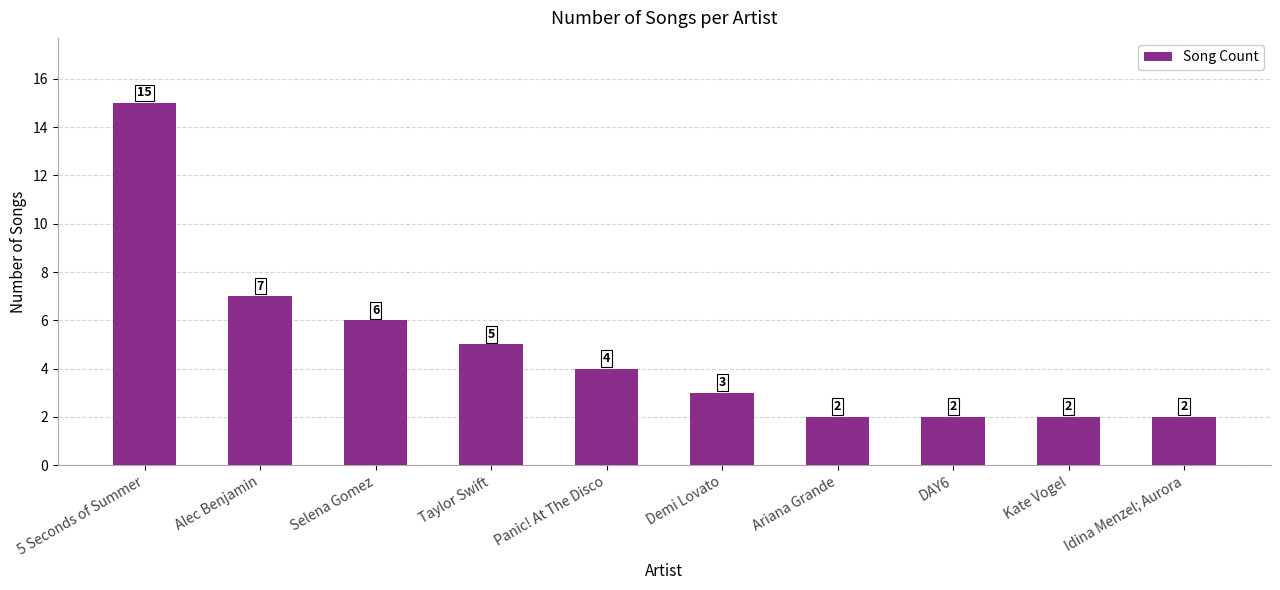

Which label corresponds to the largest value in the chart?

5 Seconds of Summer